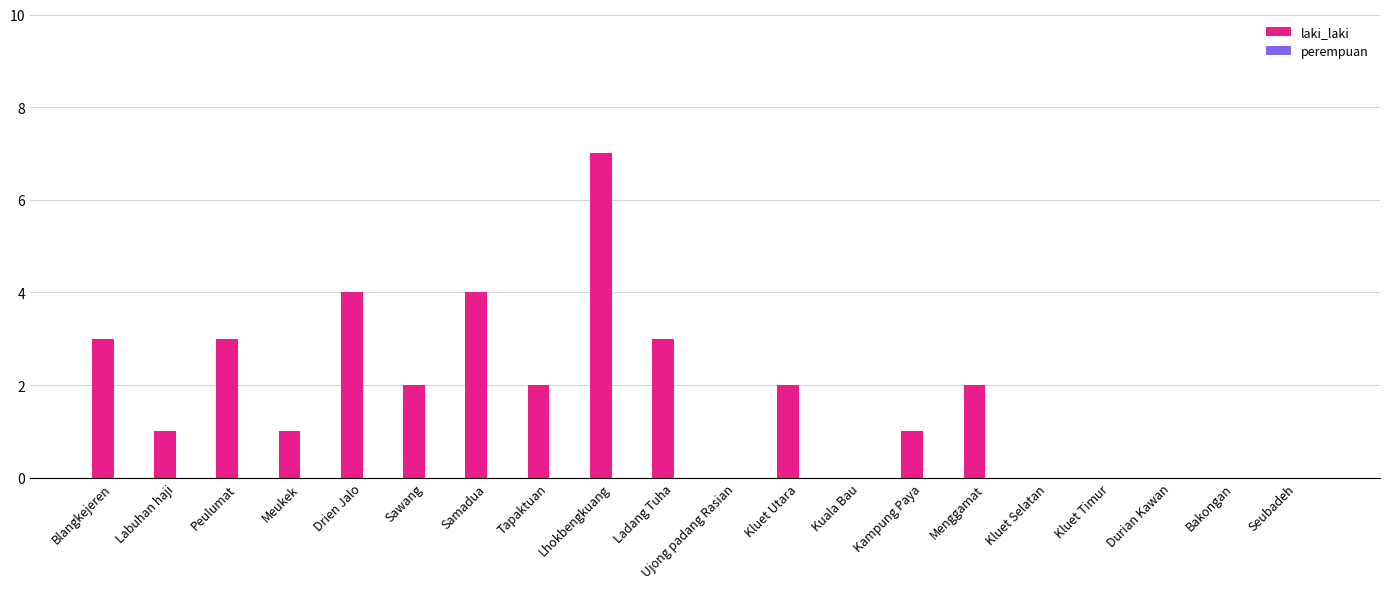

What is the ratio of the value at Blangkejeren to the value at Peulumat?

1.0